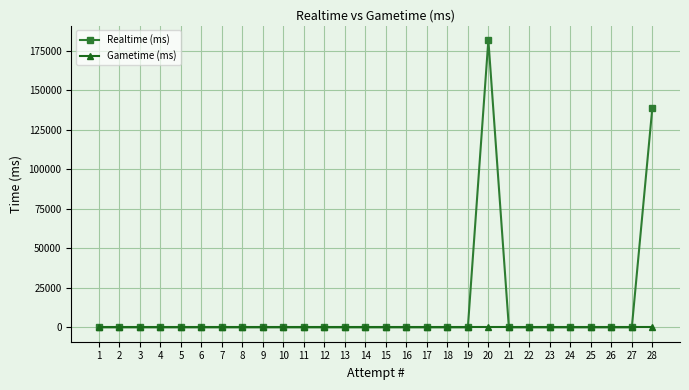

Reading left to right, what are all the values shown in this chart?

Realtime (ms): 0	0	0	0	0	0	0	0	0	0	0	0	0	0	0	0	0	0	0	181970	0	0	0	0	0	0	0	138886
Gametime (ms): 0	0	0	0	0	0	0	0	0	0	0	0	0	0	0	0	0	0	0	0	0	0	0	0	0	0	0	0